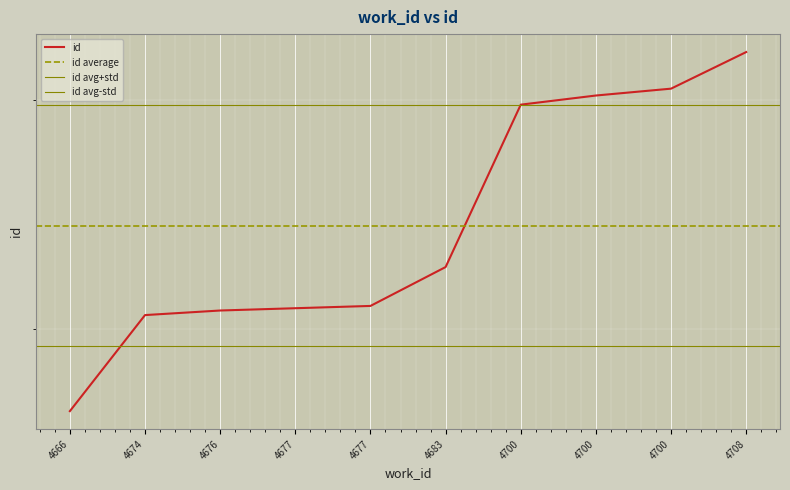

What is the average value?

12345